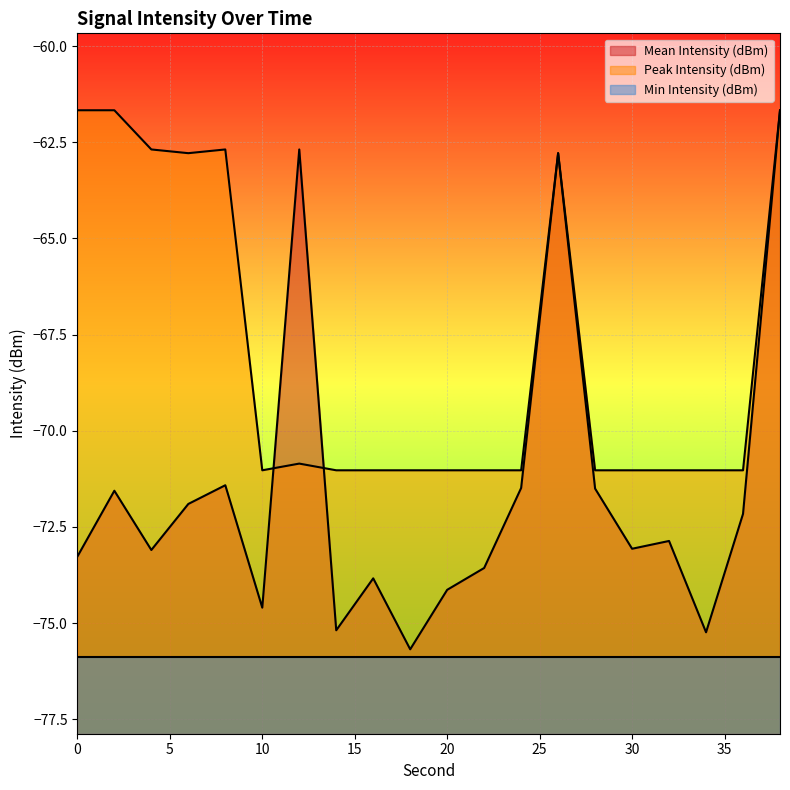

What is the difference between the Mean Intensity (dBm) values at 32 and 16?

1.0